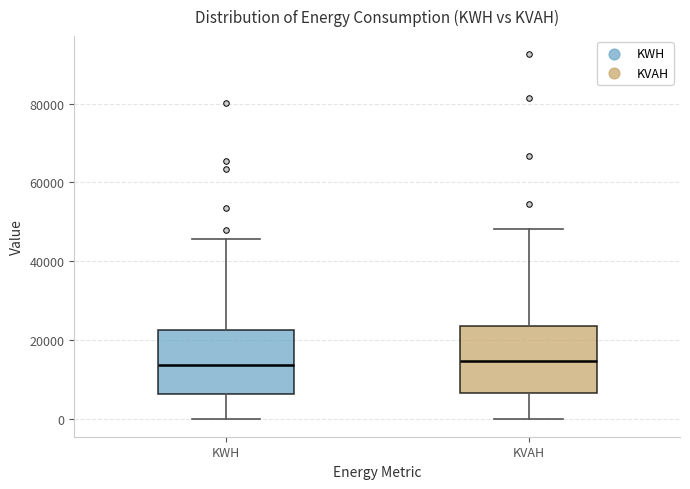

Reading left to right, read every box against the y-axis: the position of its median line, the range the box covers, and the ends of its whiskers. The values are not printed on the chart, so give them approximately, as read against the axis.

KWH: median 14000, box 6000 to 22000, whiskers 0 to 46000
KVAH: median 14000, box 6000 to 24000, whiskers 0 to 48000